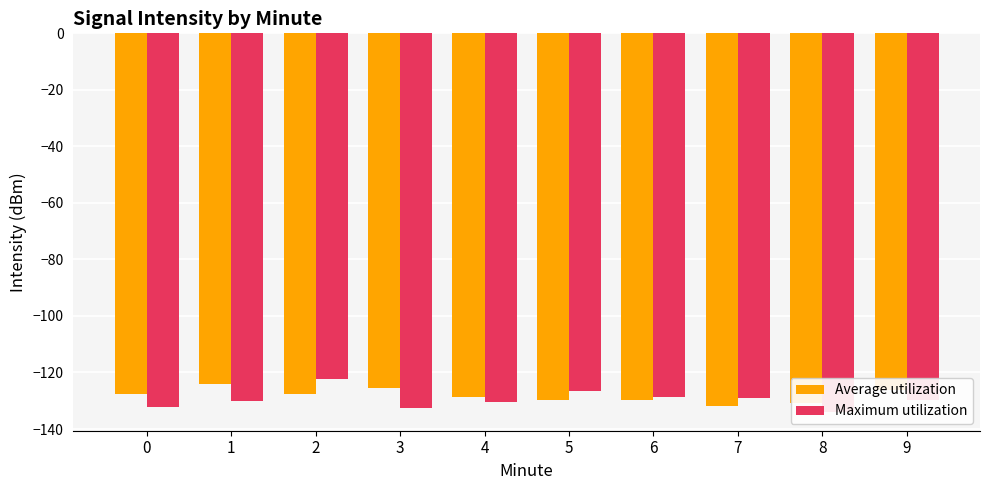

Rank the series by their maximum value, from lowest to highest.

Average utilization, Maximum utilization